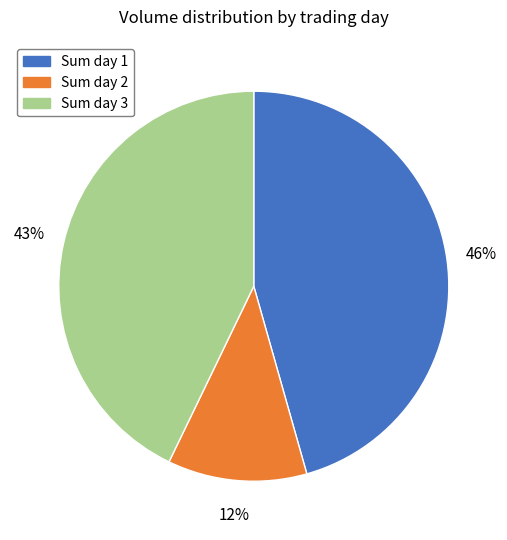

Is Sum day 1 the majority of the pie?

No